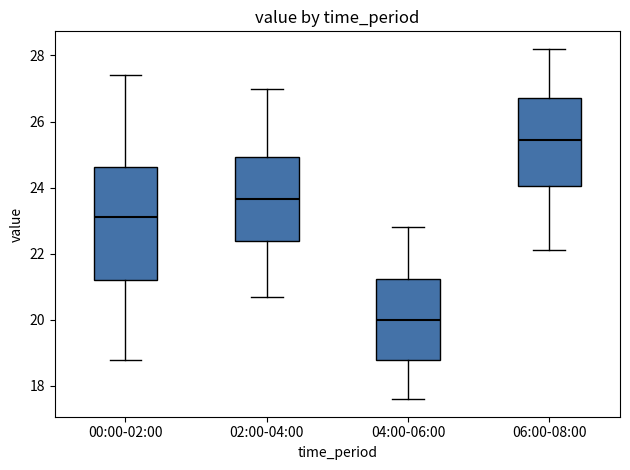

Which box is the tallest, from its lower edge to its upper edge?

00:00-02:00